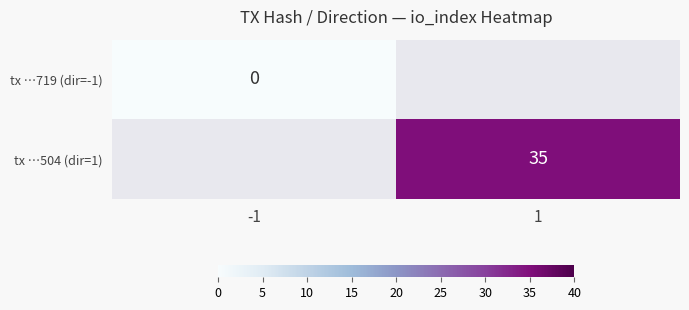

At how many categories does at least one series exceed 16?

1